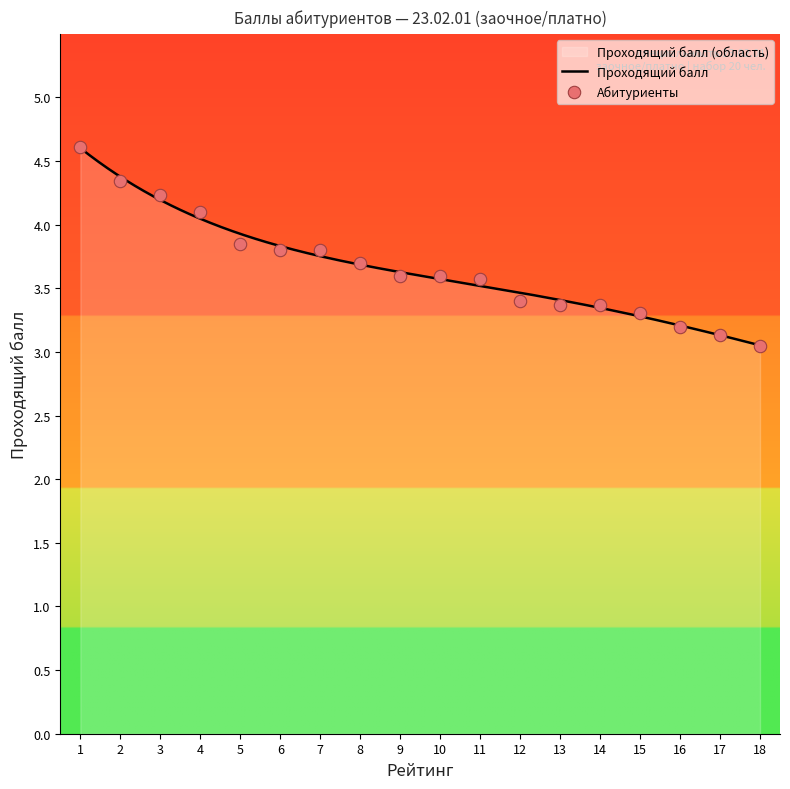

What is the change in value from 9 to 17?

-0.5